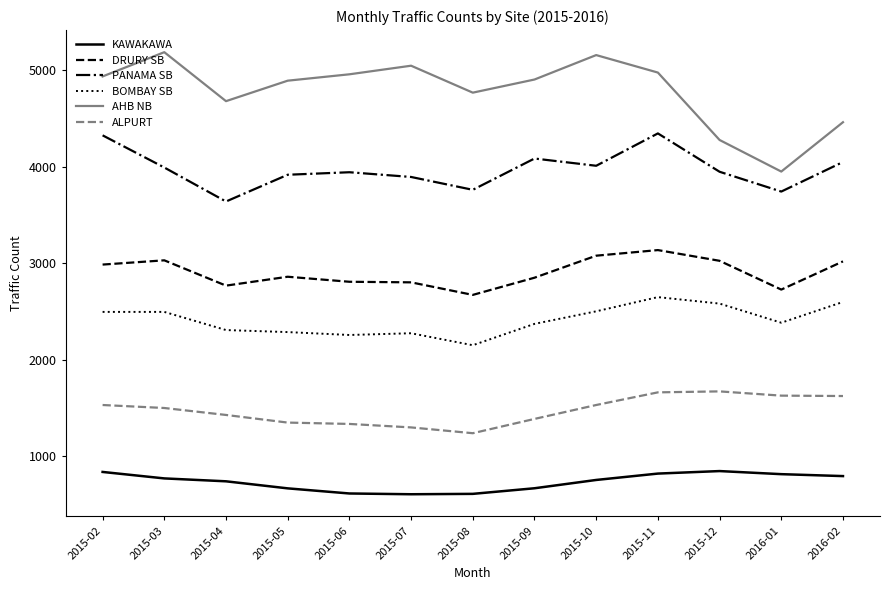

At which label is AHB NB closest to 4566?

2016-02